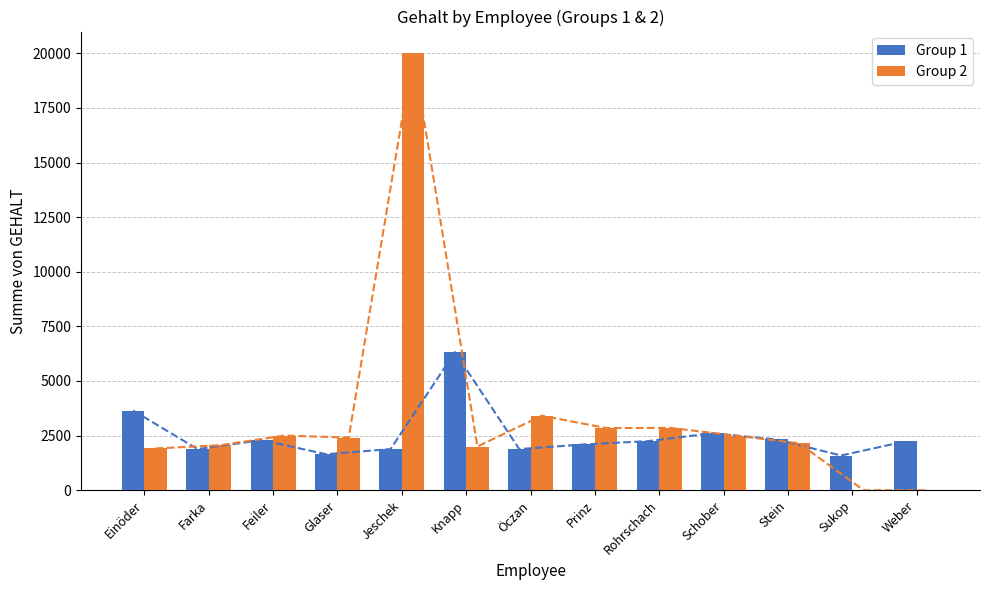

At which category is the sum across all series the highest?

Jeschek